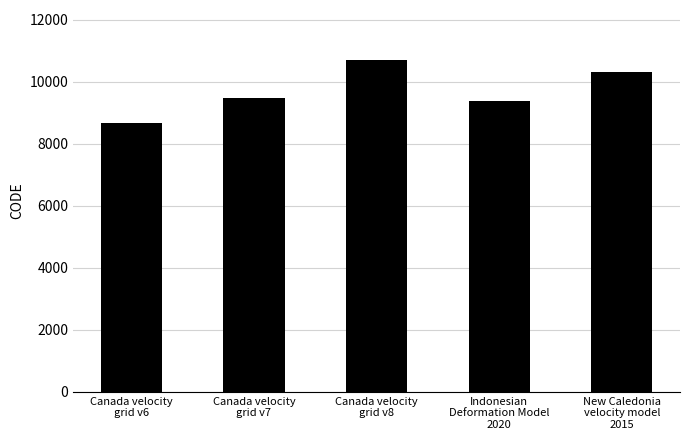

What is the label of the 4th bar from the left?

Indonesian
Deformation Model
2020